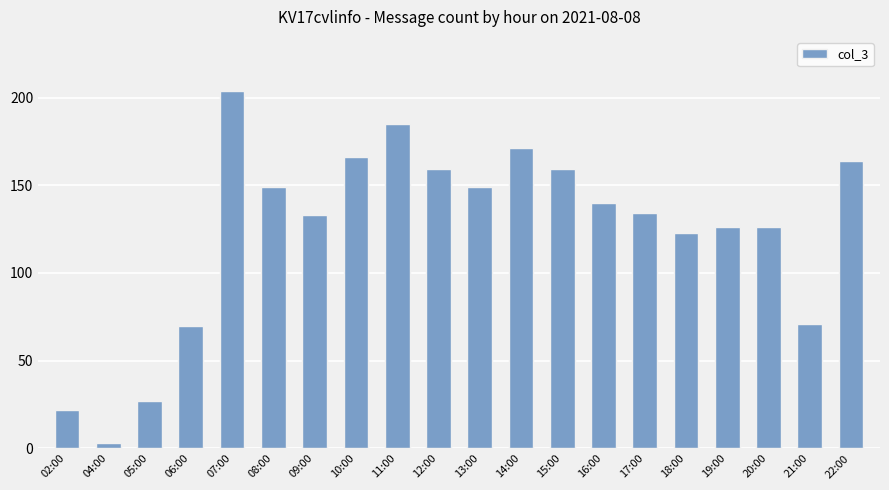

What is the greatest value displayed?

204